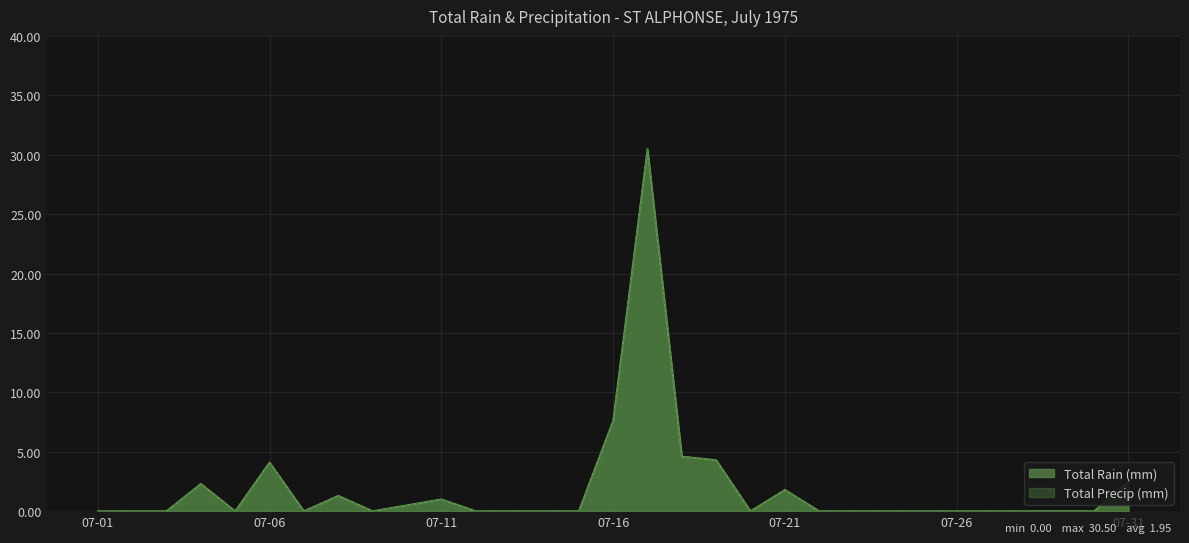

At 1975-07-18, list the series in order from smallest to largest.

Total Rain (mm), Total Precip (mm)